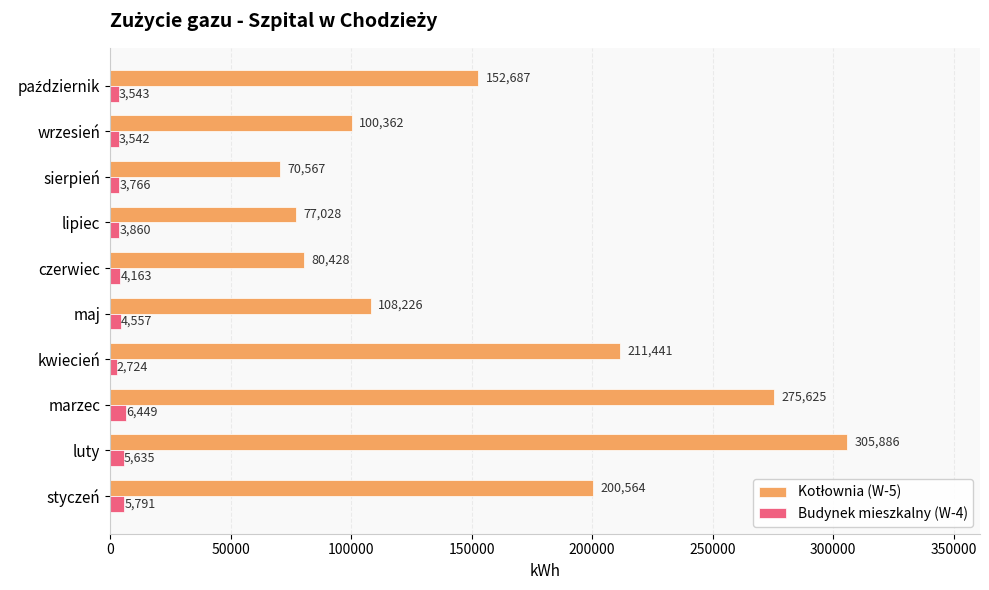

The Budynek mieszkalny (W-4) series shows 5635 at luty. True or false?

True